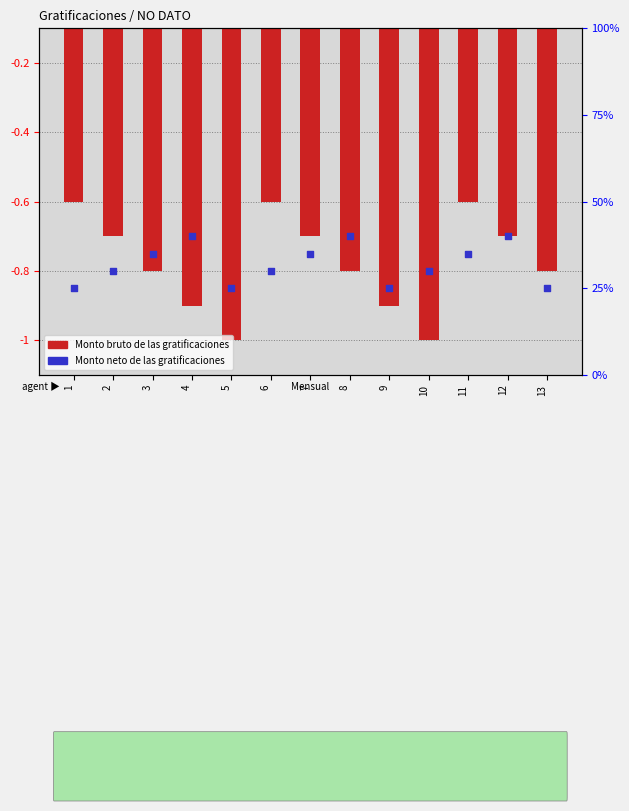

Is the value of Monto bruto de las gratificaciones at 7 greater than the value of Monto neto de las gratificaciones at 5?

No